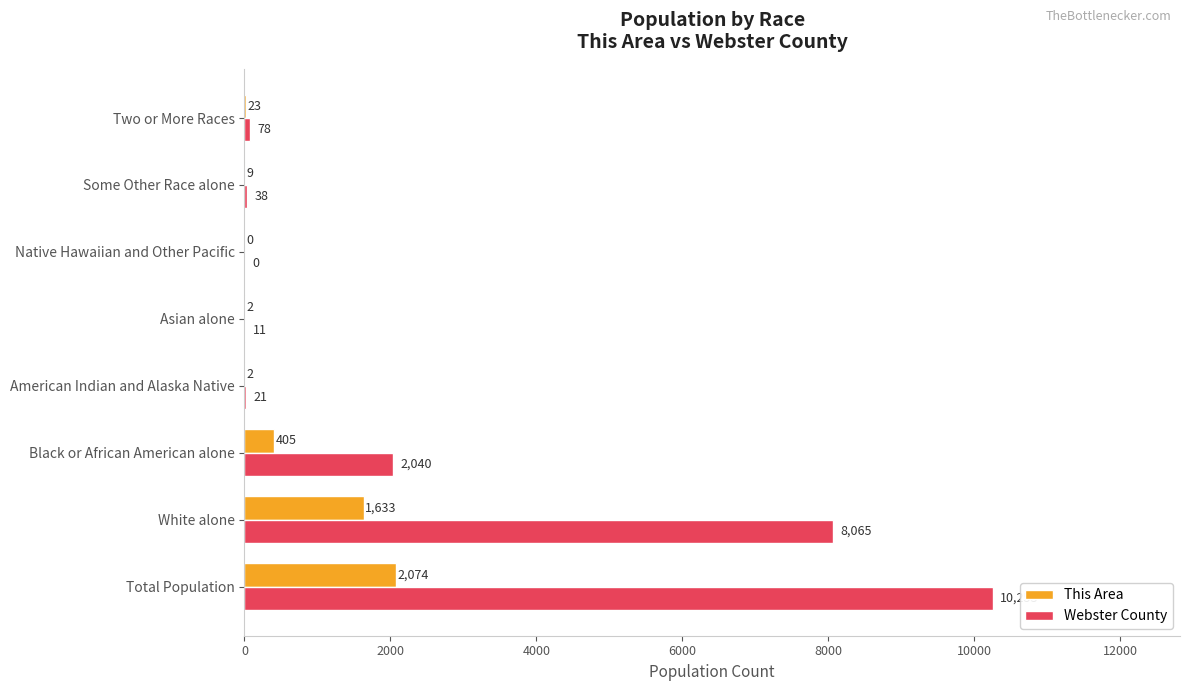

Which series has the largest total across all categories?

Webster County